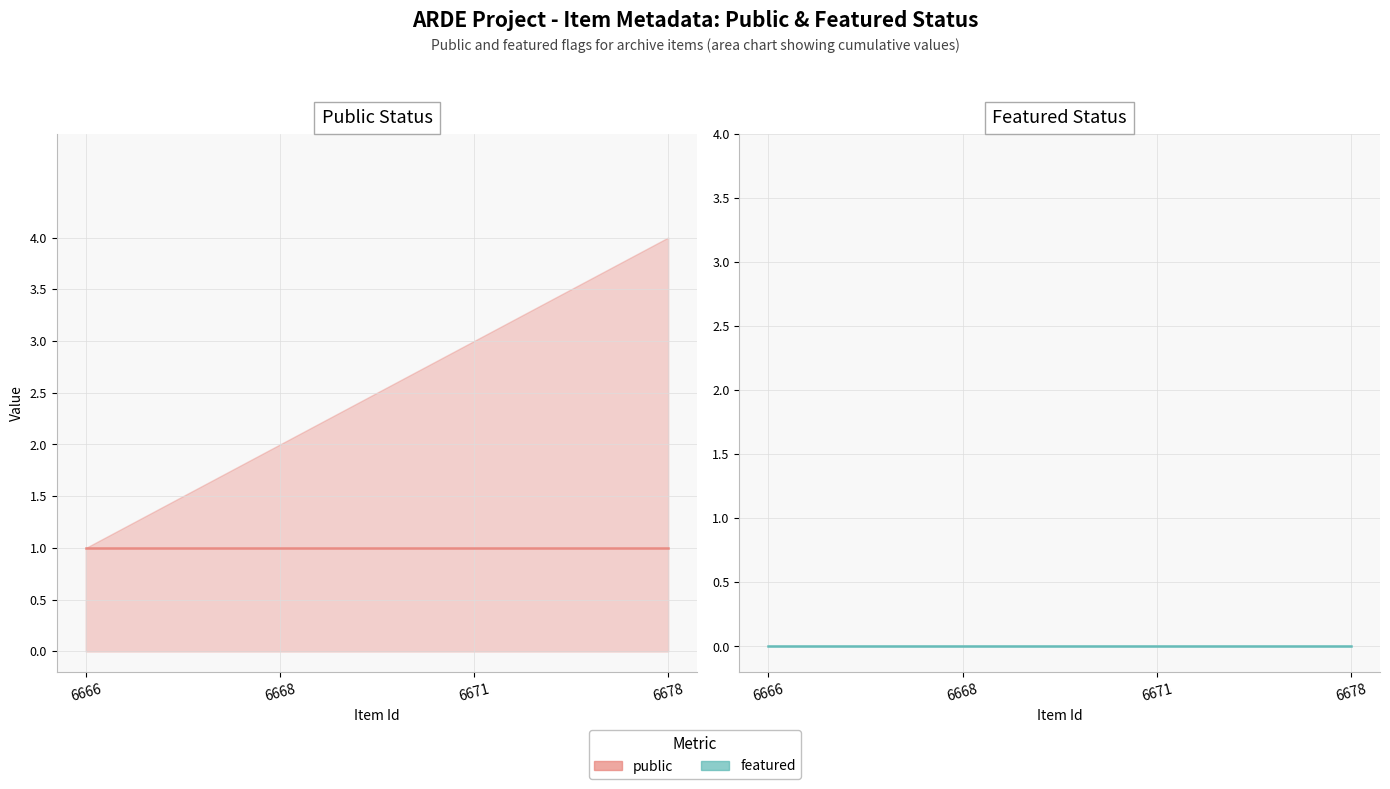

What is the total value across all series at 6678?

1